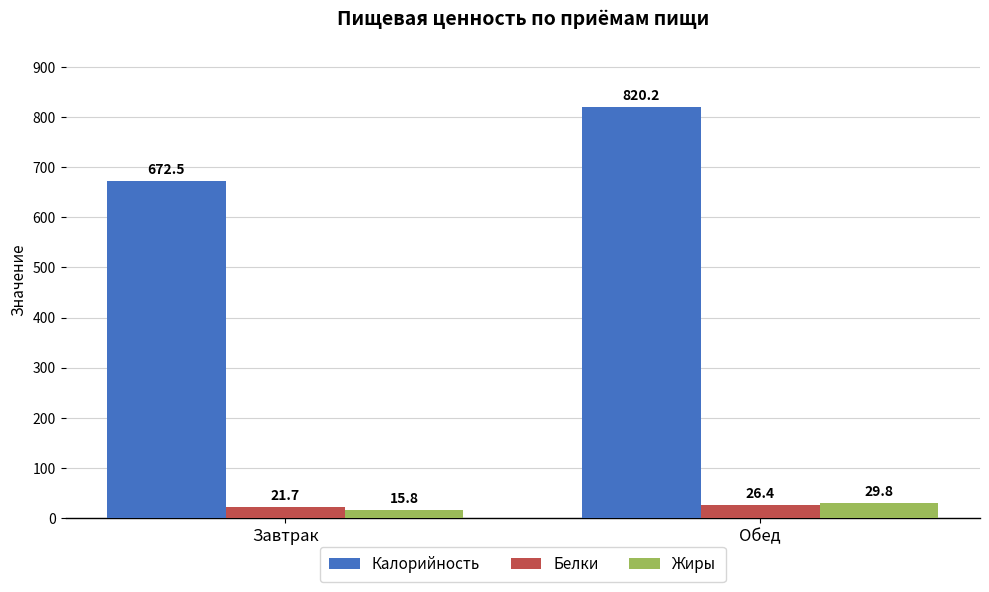

At which category is the sum across all series the highest?

Обед